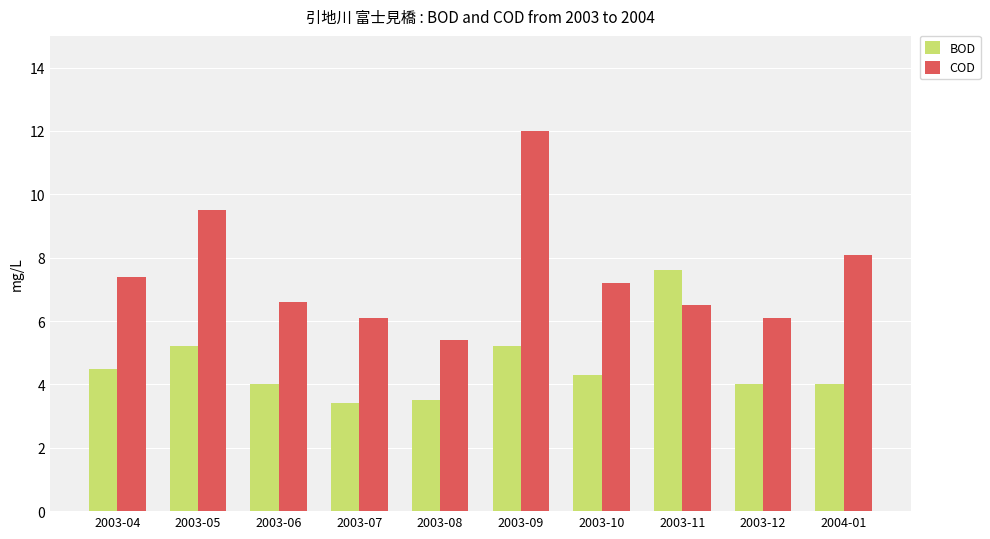

Are the bars horizontal?

No